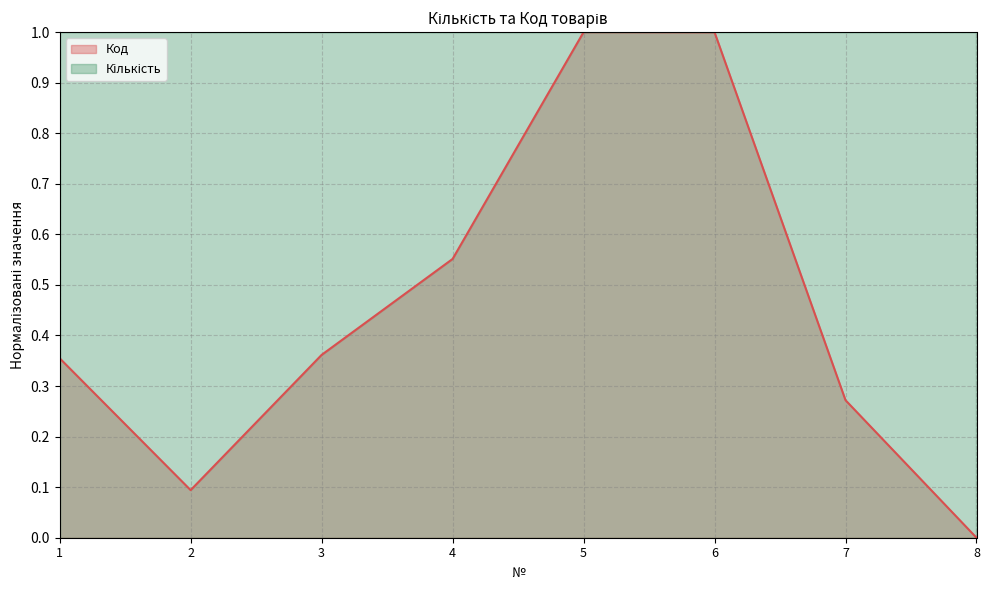

Does the chart display data point markers on the line(s)?

No